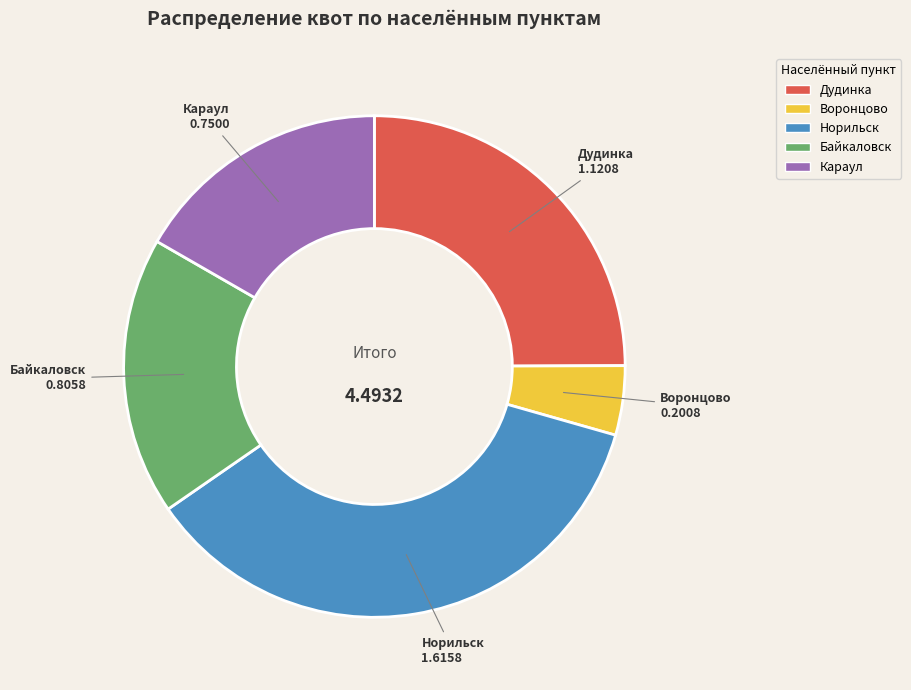

The Дудинка slice represents 25% of the pie. True or false?

True